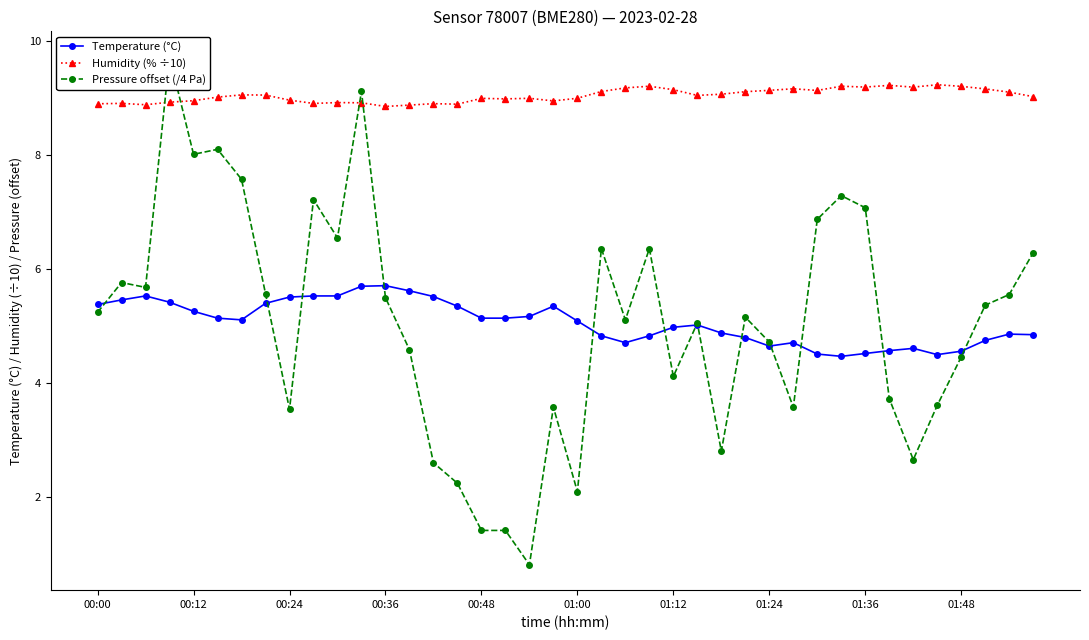

Is it true that Temperature (°C) equals 5.6 at 13?

True